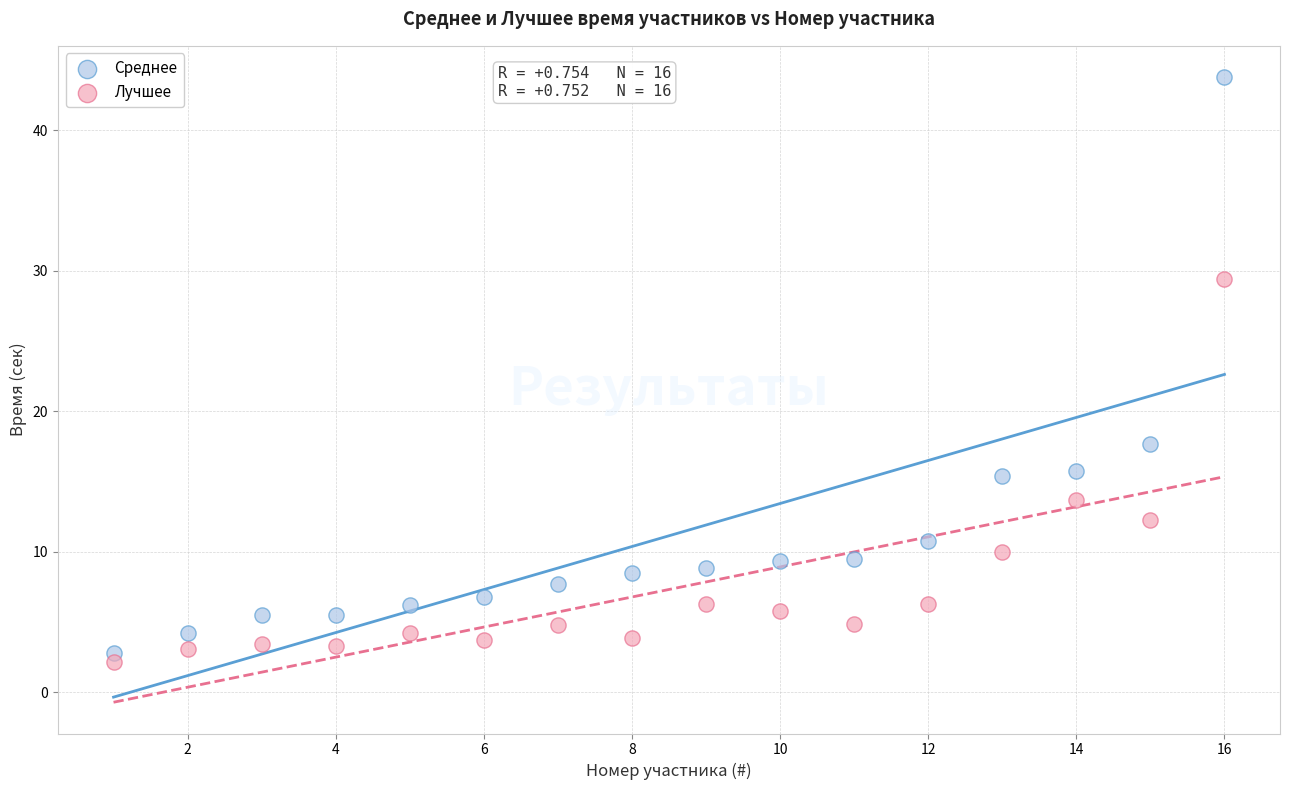

Across all data points, what is the range of X values (max minus min)?

15.0